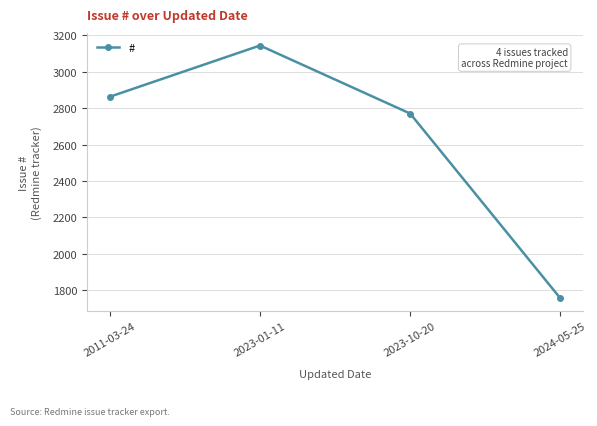

The chart shows a value of 2770 at 2023-10-20. True or false?

True